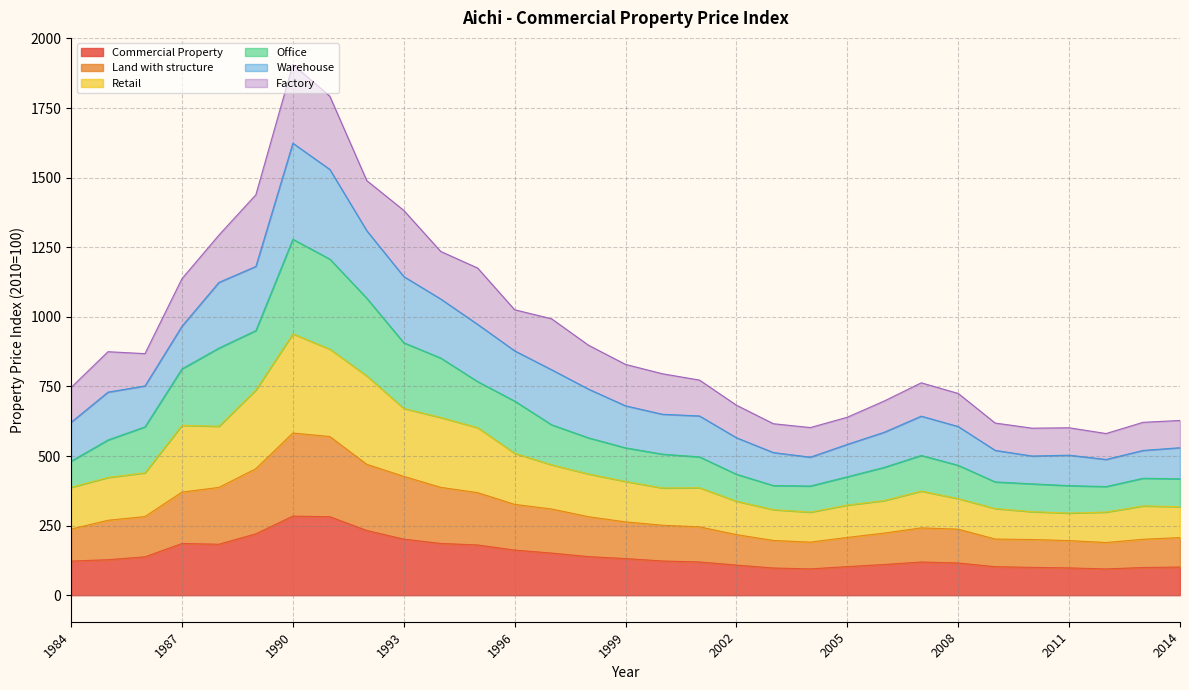

List the labels in order of Retail value, largest first.

1990, 1991, 1992, 1989, 1993, 1994, 1987, 1988, 1995, 1996, 1997, 1986, 1998, 1985, 1999, 1984, 2001, 2000, 2007, 2008, 2006, 2002, 2005, 2013, 2014, 2009, 2003, 2010, 2012, 2004, 2011